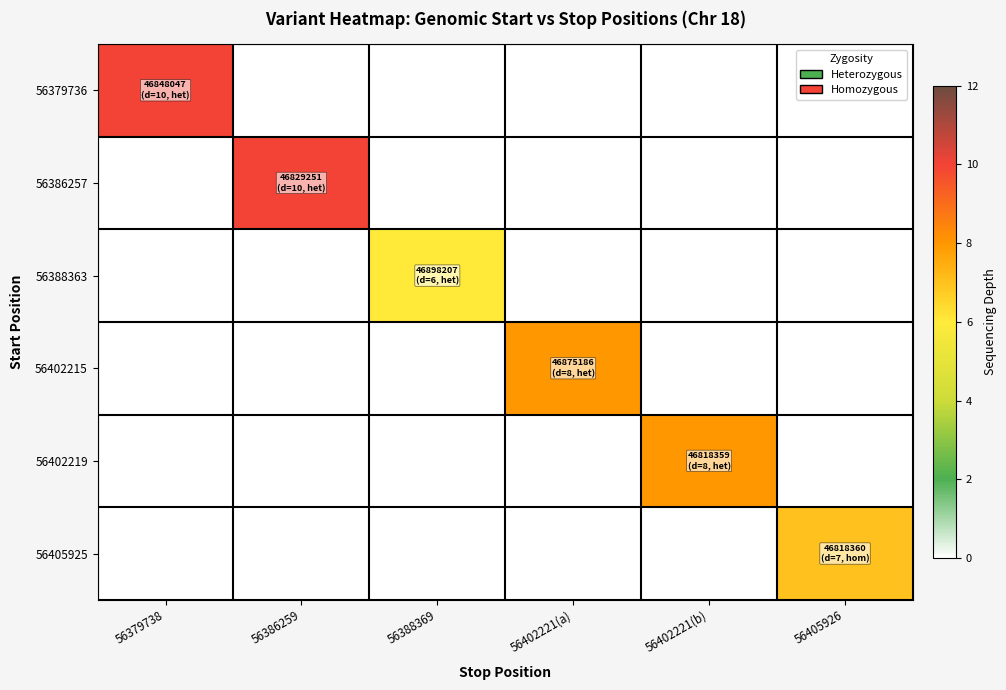

Reading left to right, what are all the values shown in this chart?

56379736: 56379738=10	56386259=0	56388369=0	56402221(a)=0	56402221(b)=0	56405926=0
56386257: 56379738=0	56386259=10	56388369=0	56402221(a)=0	56402221(b)=0	56405926=0
56388363: 56379738=0	56386259=0	56388369=6	56402221(a)=0	56402221(b)=0	56405926=0
56402215: 56379738=0	56386259=0	56388369=0	56402221(a)=8	56402221(b)=0	56405926=0
56402219: 56379738=0	56386259=0	56388369=0	56402221(a)=0	56402221(b)=8	56405926=0
56405925: 56379738=0	56386259=0	56388369=0	56402221(a)=0	56402221(b)=0	56405926=7